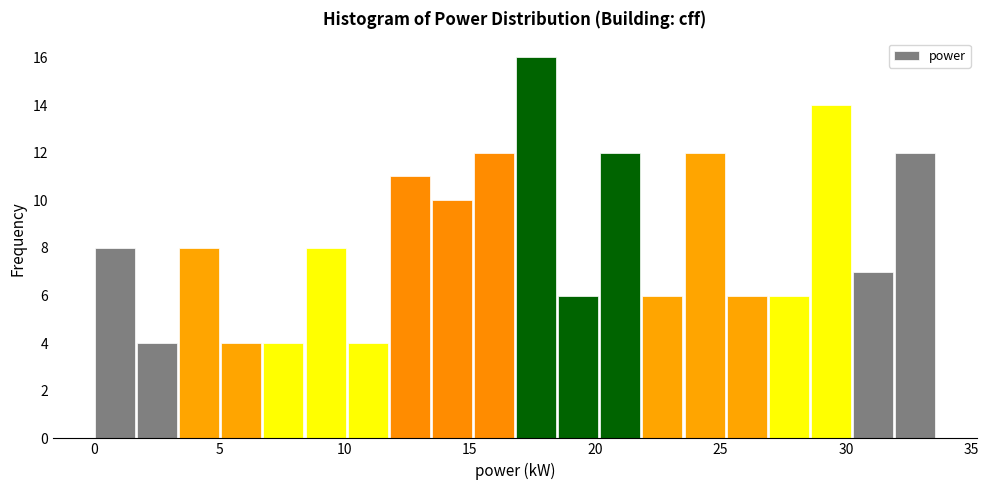

Around what value on the x-axis is the tallest bar? Give the approximate position of its centre, as read against the axis.

17.5